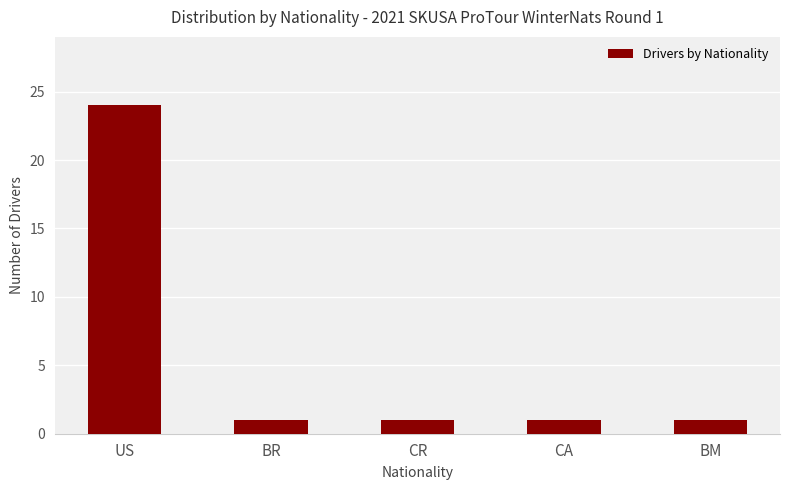

What is the difference between the values at US and CA?

23